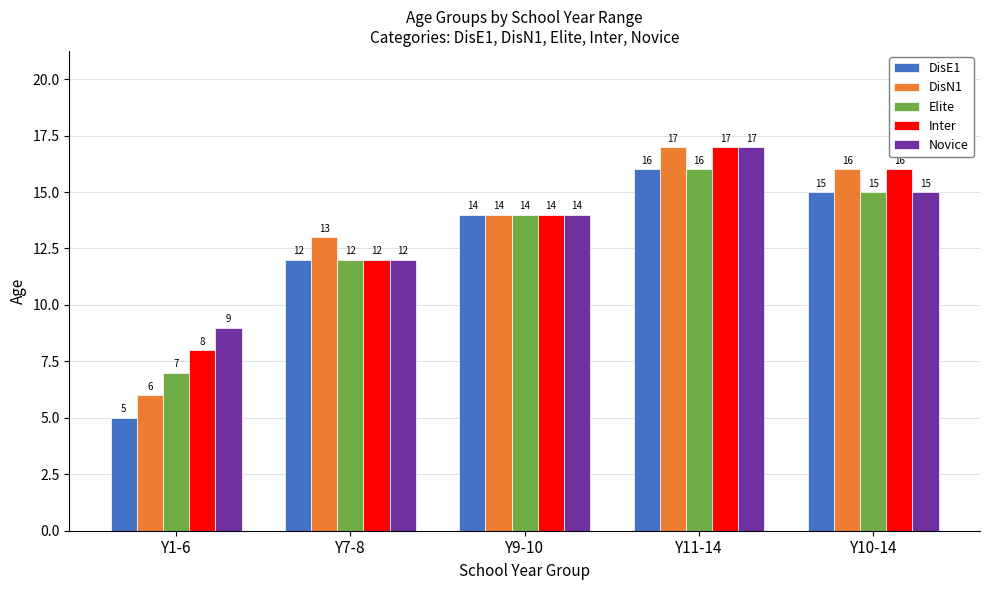

True or false: Elite has a value of 14 at Y9-10.

True